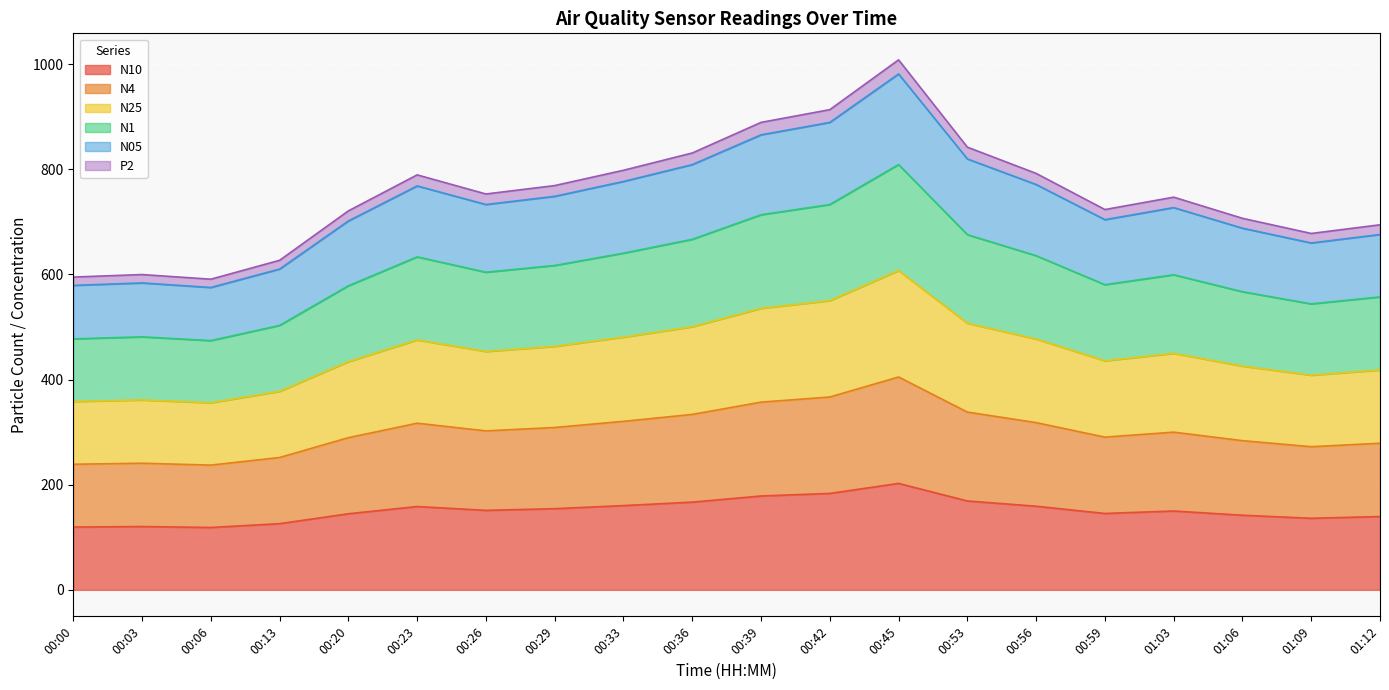

What is the label of the 18th point from the left?

01:06